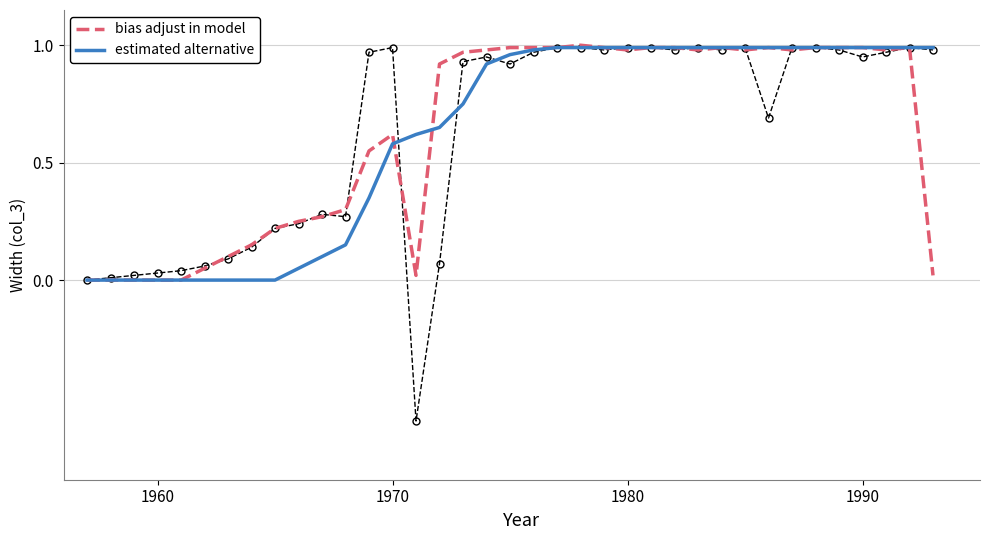

What is the smallest value displayed?

-0.6